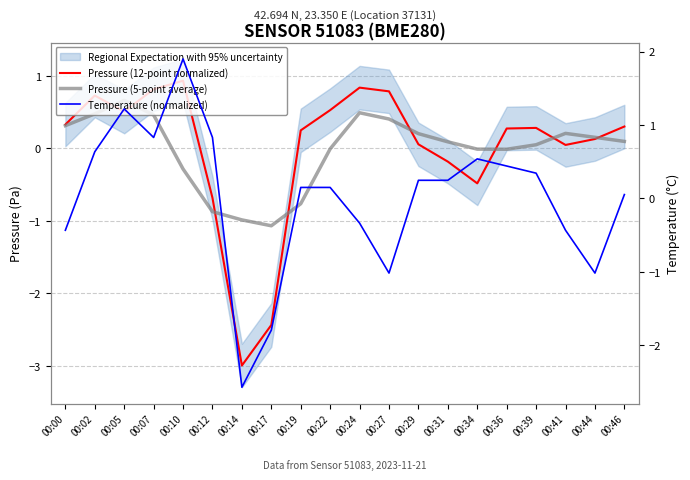

Is the value of Pressure (5-point average) at 00:36 greater than the value of Pressure (12-point normalized) at 00:12?

Yes